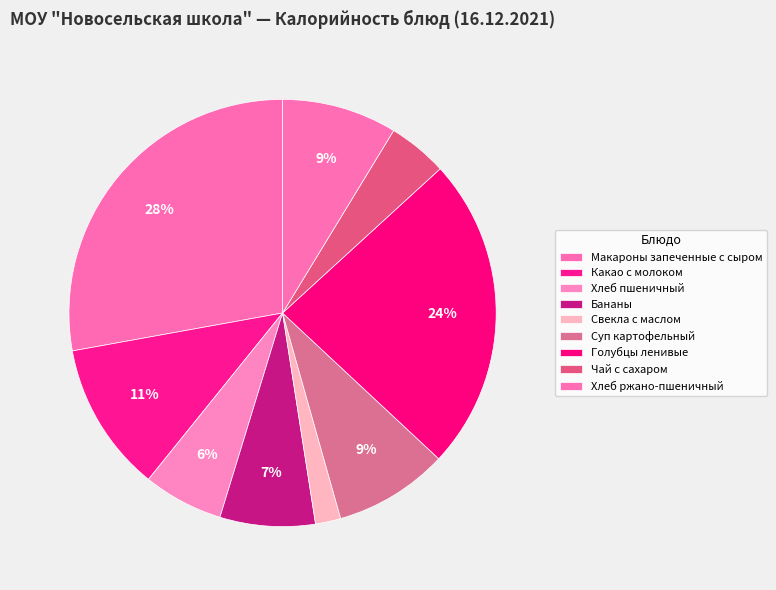

To the nearest percent, what is the average slice percentage?

11%